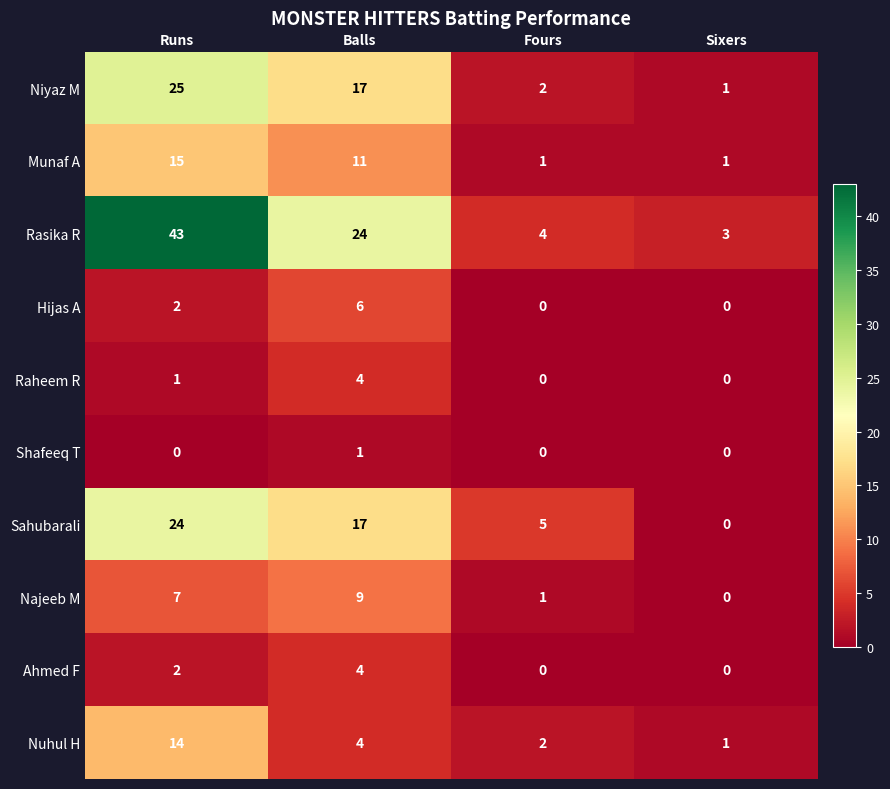

At which label does Munaf A first exceed 11?

Runs